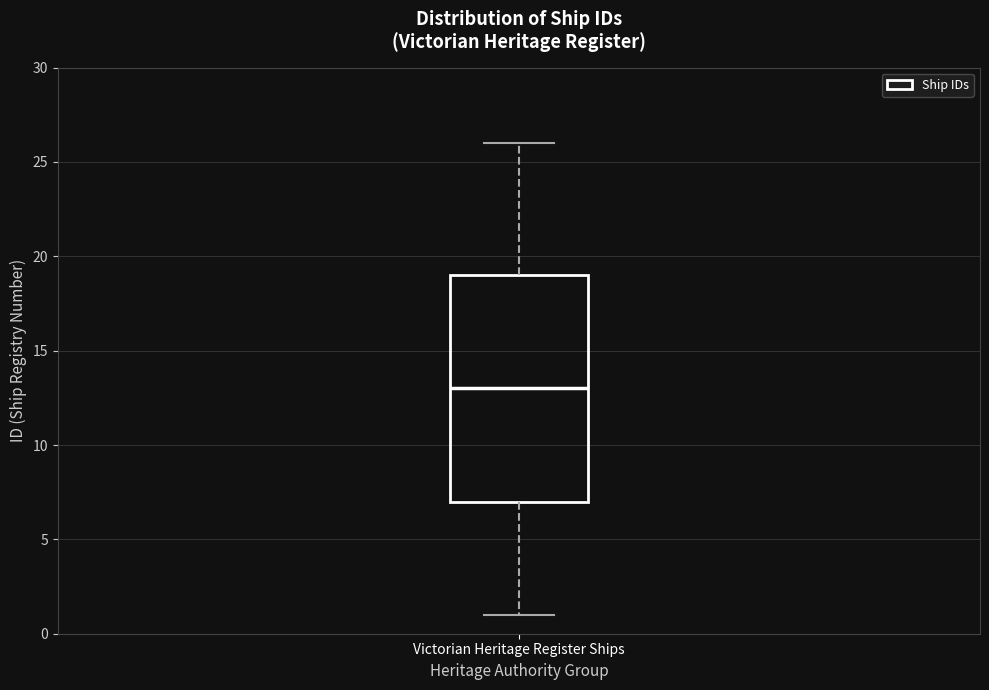

Where is the upper edge of the box for Victorian Heritage Register Ships on the y-axis? The values are not printed on the chart, so give them approximately, as read against the axis.

19